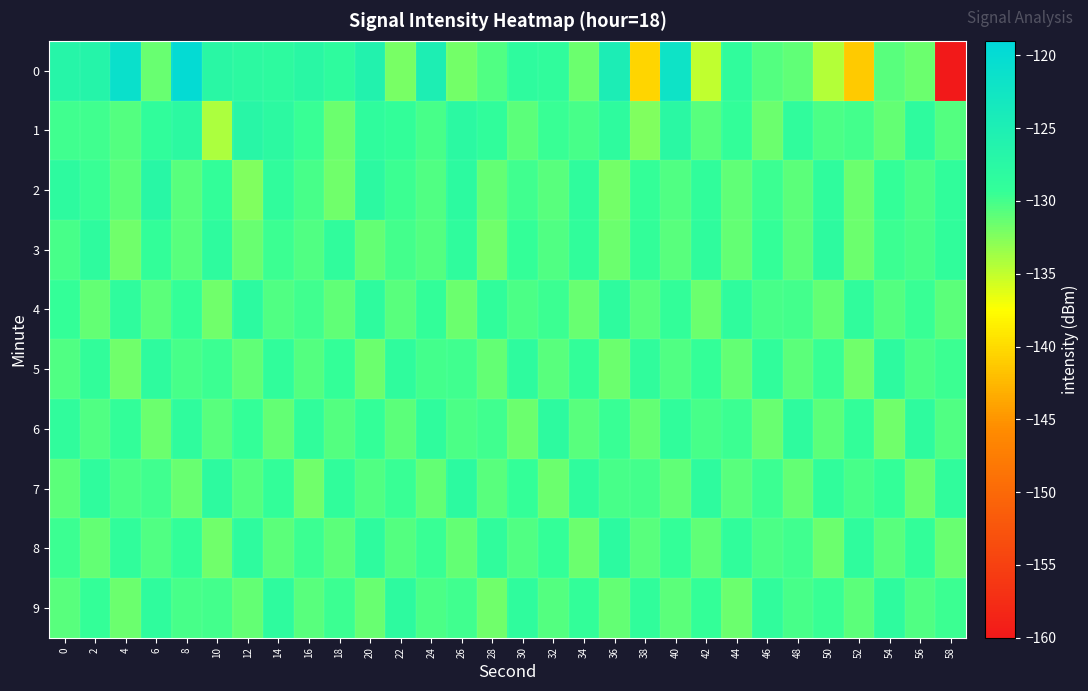

What is the spread (max minus min) of values at 36?

7.3